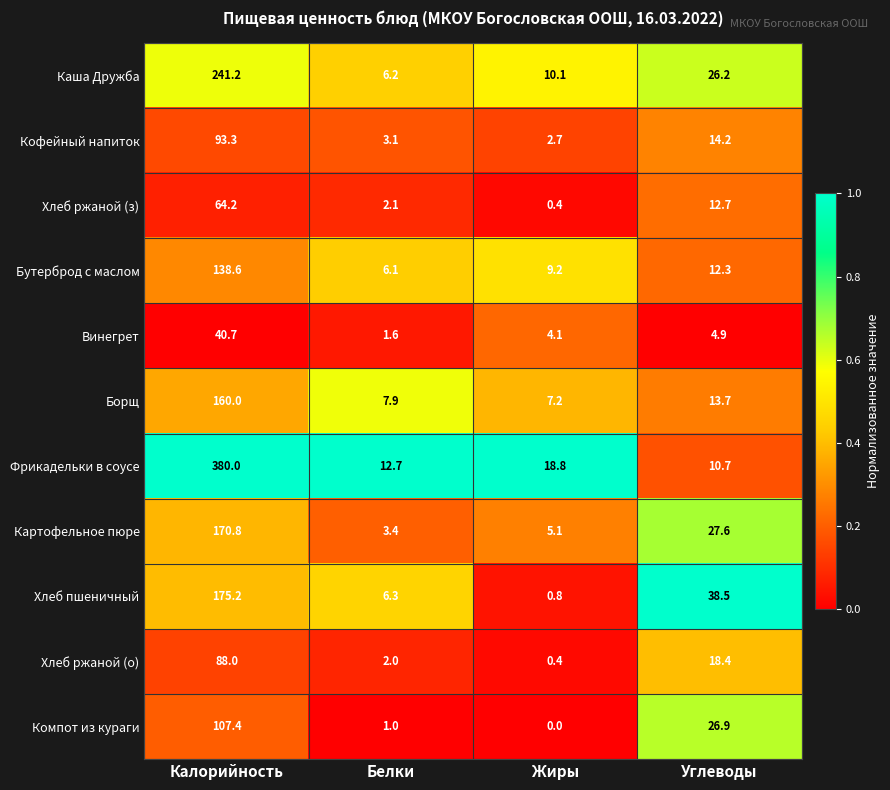

Which label corresponds to the smallest value in the chart?

Жиры